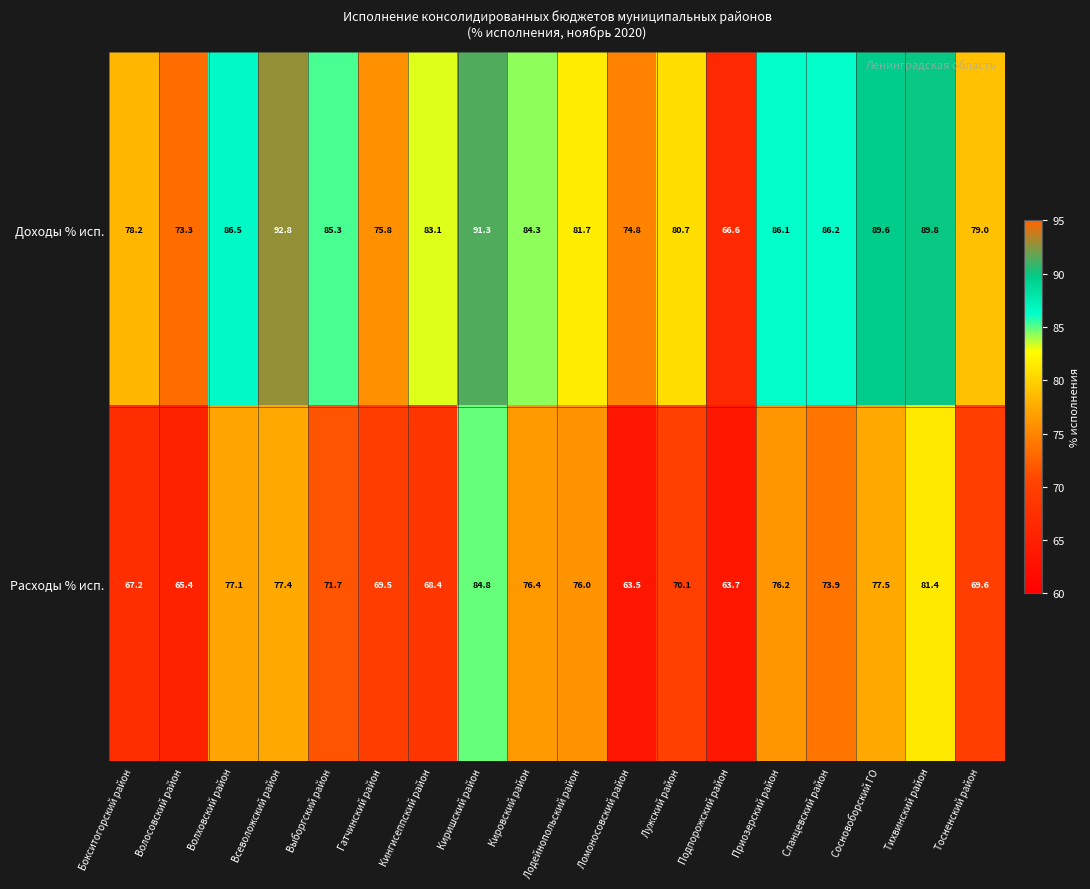

At which label is Доходы % исп. closest to 79?

Тосненский район